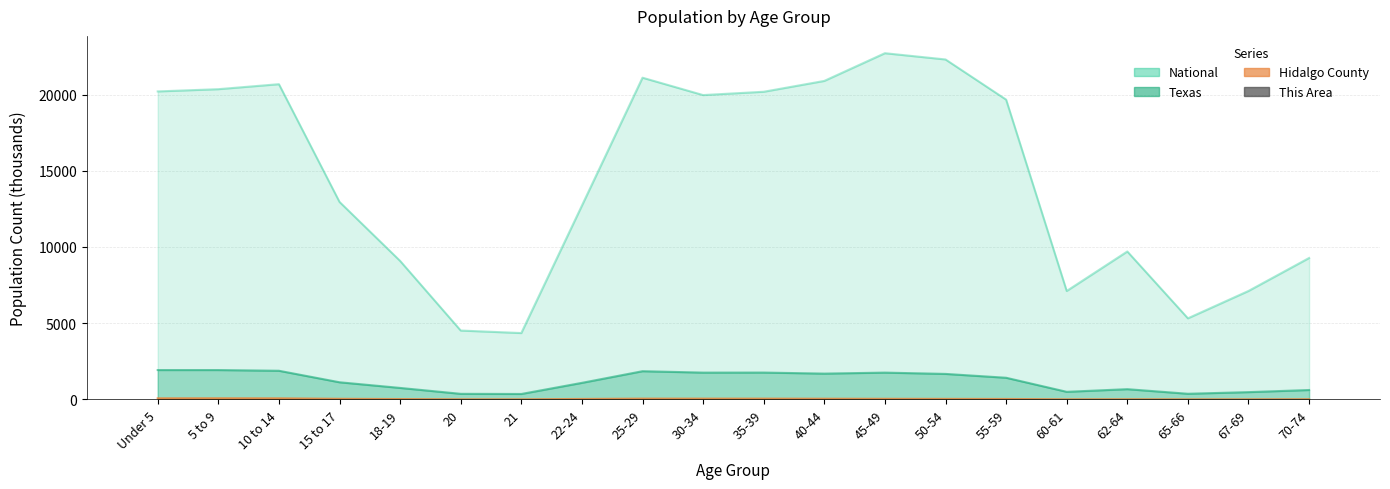

At which label is the value closest to 0?

67-69